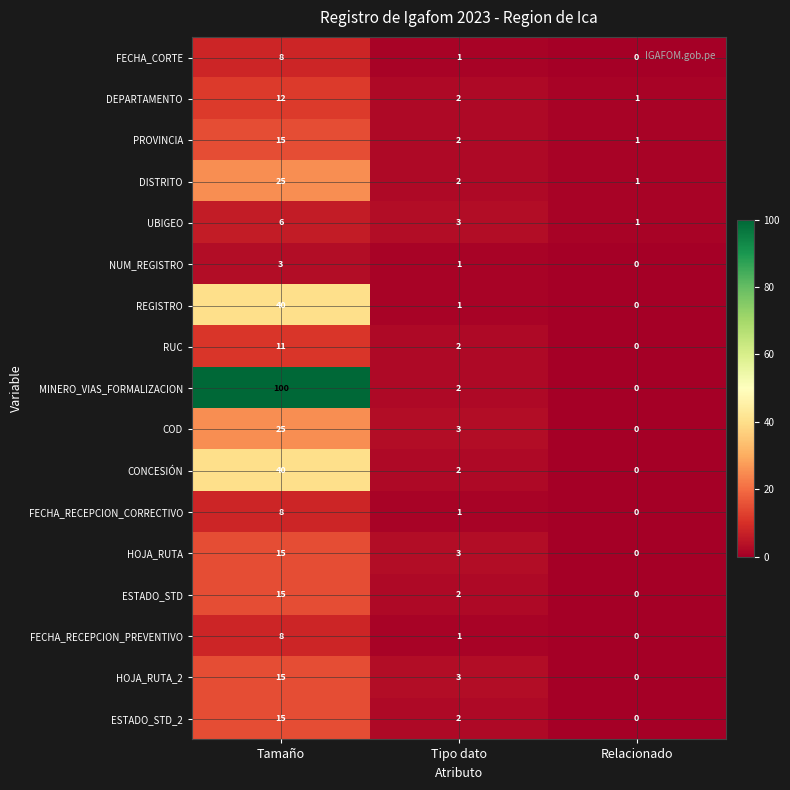

Which series has the largest range (max minus min)?

MINERO_VIAS_FORMALIZACION